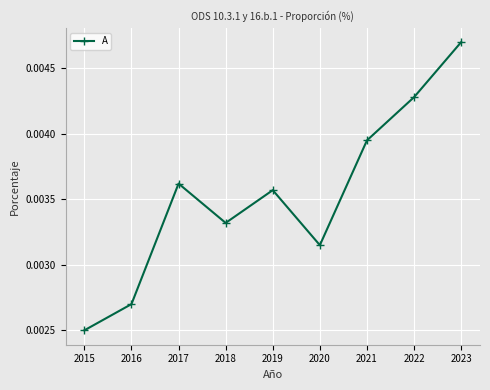

Which has a higher value, 2018 or 2015?

2018